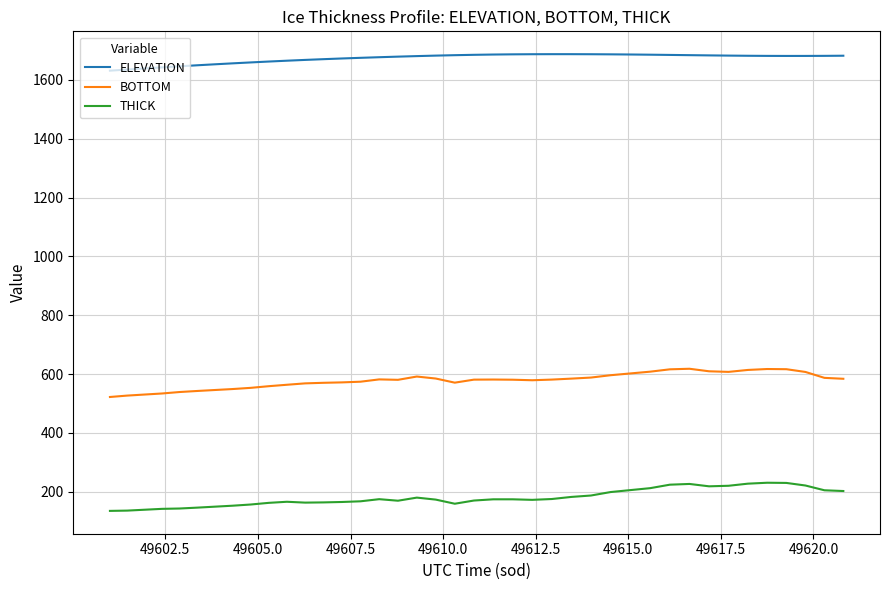

Rank the series by their maximum value, from lowest to highest.

THICK, BOTTOM, ELEVATION